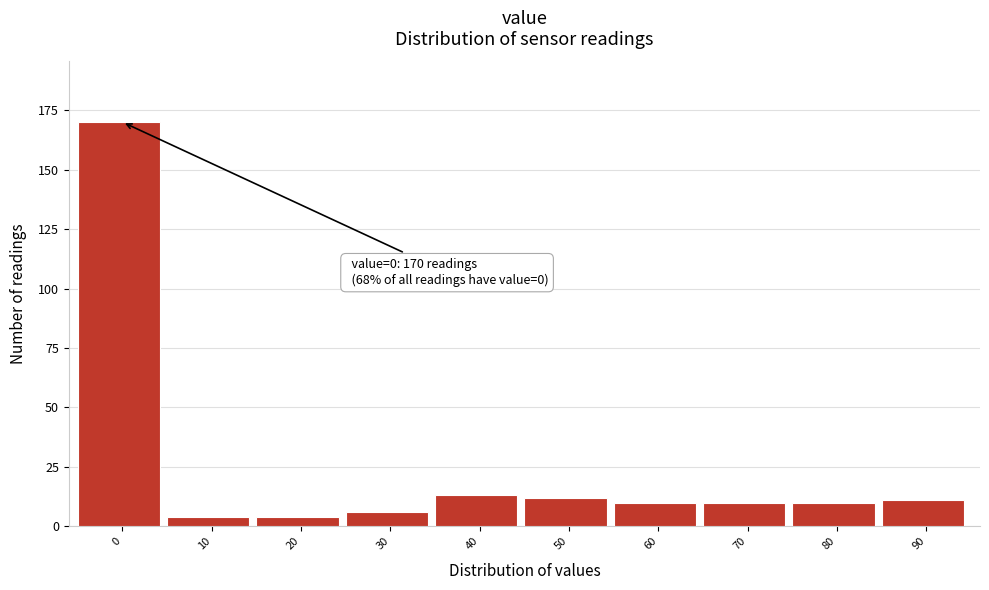

Reading right to left, transcribe all the data shown in this chart.

90=11	80=10	70=10	60=10	50=12	40=13	30=6	20=4	10=4	0=170